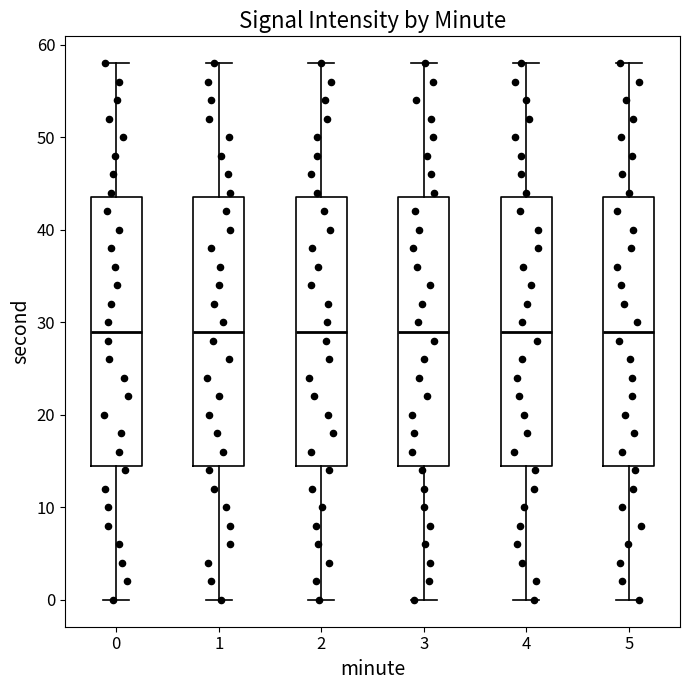

Reading left to right, transcribe this box plot: for each box, give where its median line is, the range the box spans, and where its two whiskers end, as read against the y-axis. The values are not printed on the chart, so give them approximately, as read against the axis.

0: median 29, box 15 to 44, whiskers 0 to 58
1: median 29, box 15 to 44, whiskers 0 to 58
2: median 29, box 15 to 44, whiskers 0 to 58
3: median 29, box 15 to 44, whiskers 0 to 58
4: median 29, box 15 to 44, whiskers 0 to 58
5: median 29, box 15 to 44, whiskers 0 to 58